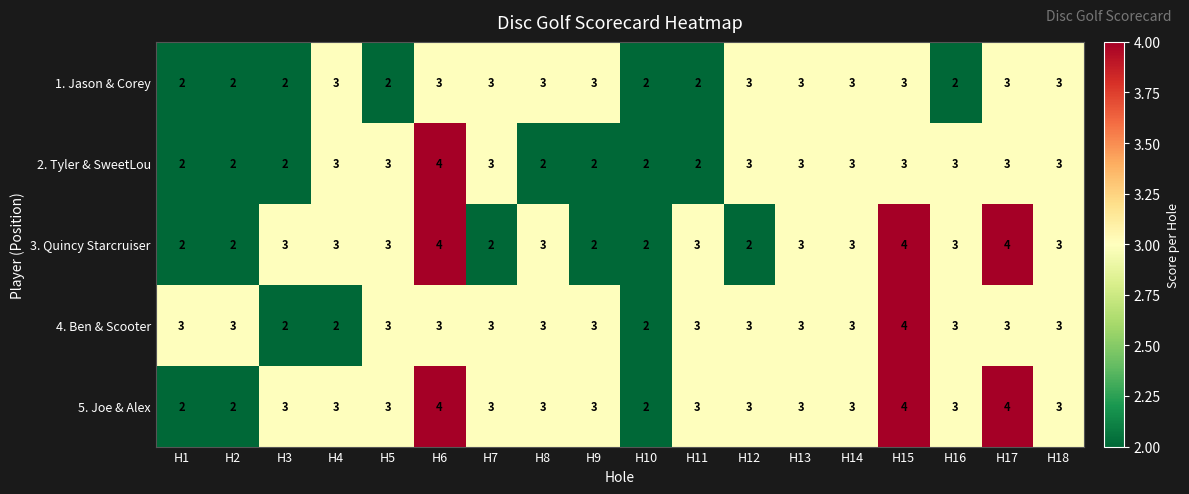

Is it true that 2. Tyler & SweetLou equals 3 at H13?

True